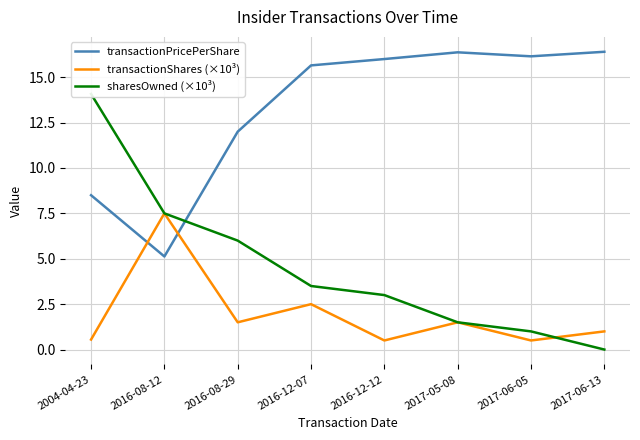

What is the maximum value shown in the chart?

16.4